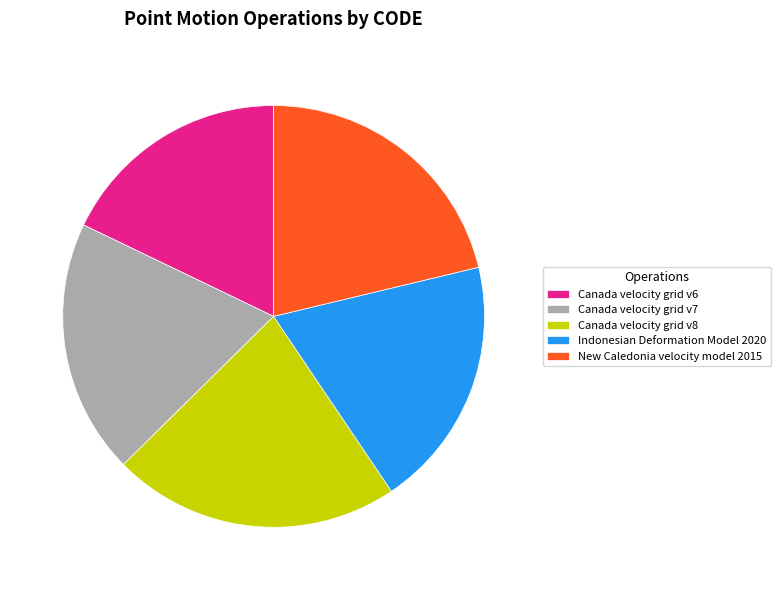

What is the smallest slice in the pie chart?

Canada velocity grid v6